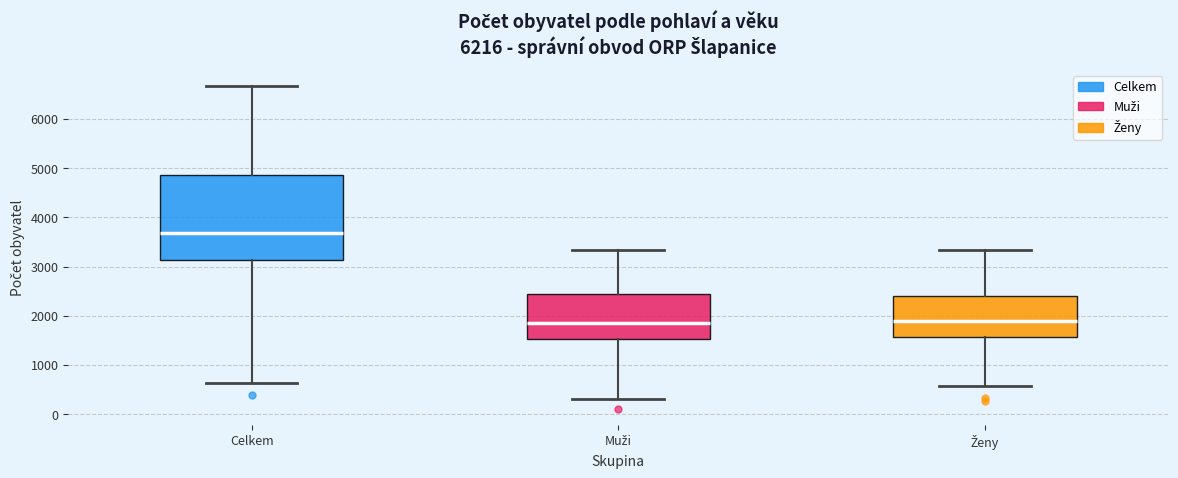

Reading left to right, transcribe this box plot: for each box, give where its median line is, the range the box spans, and where its two whiskers end, as read against the y-axis. The values are not printed on the chart, so give them approximately, as read against the axis.

Celkem: median 3700, box 3100 to 4900, whiskers 600 to 6700
Muži: median 1800, box 1500 to 2400, whiskers 300 to 3300
Ženy: median 1900, box 1600 to 2400, whiskers 600 to 3300